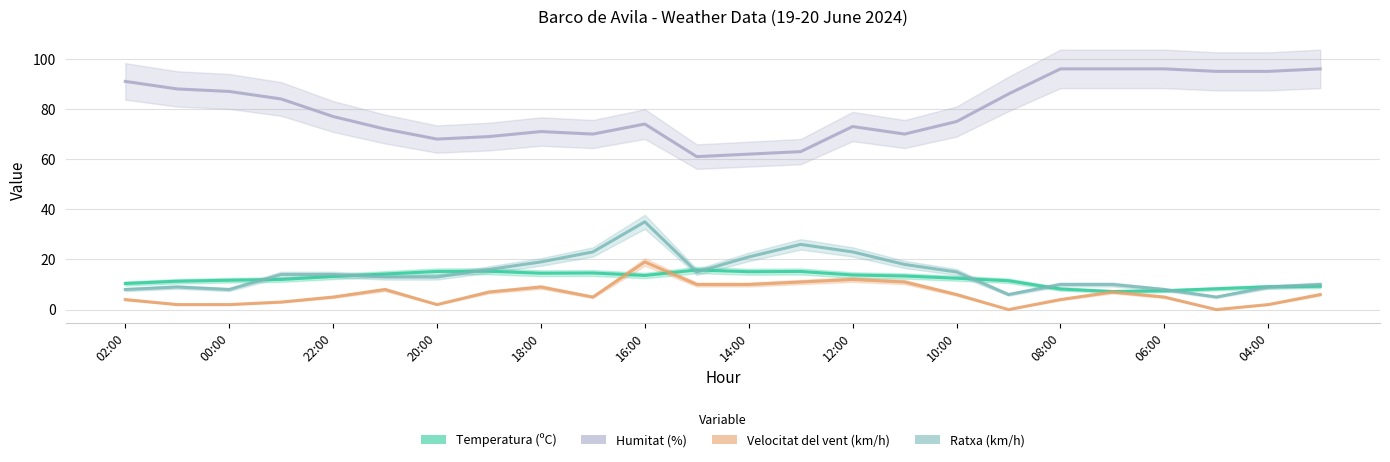

What are all the series names shown in the legend?

Temperatura (ºC), Humitat (%), Velocitat del vent (km/h), Ratxa (km/h)